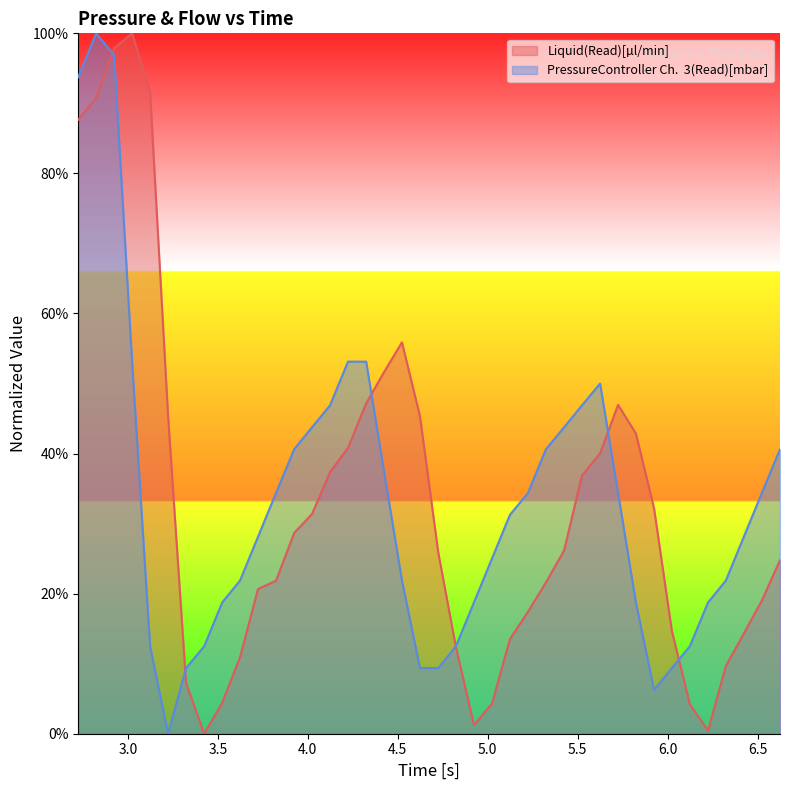

What is the greatest value displayed?

100.0